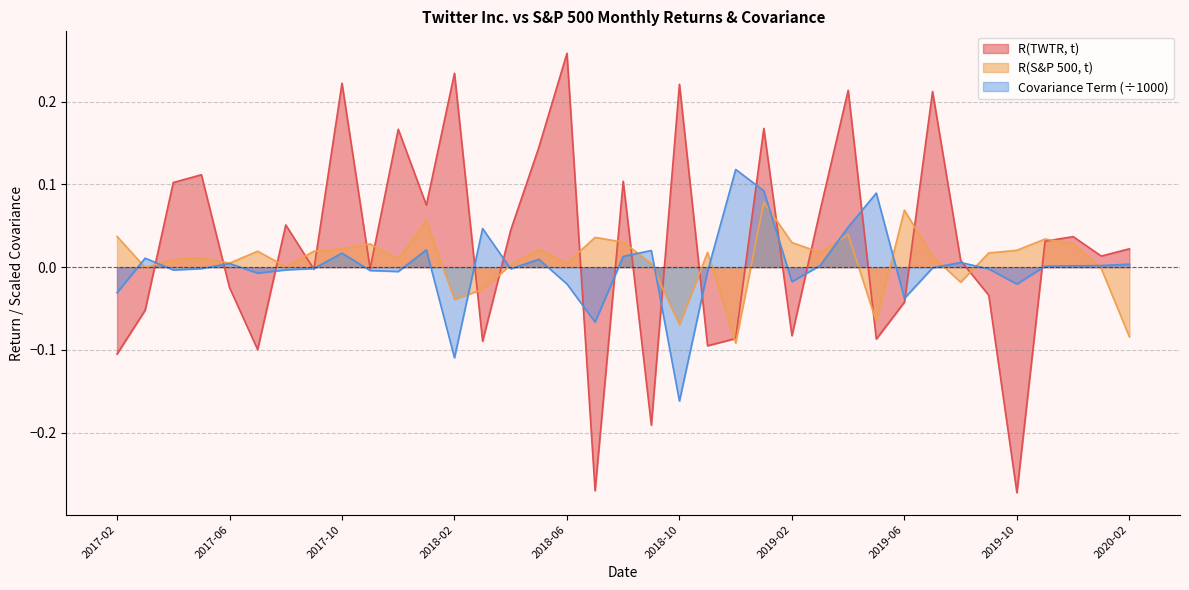

What is the difference between the maximum and minimum values in the R(S&P 500, t) series?

0.2